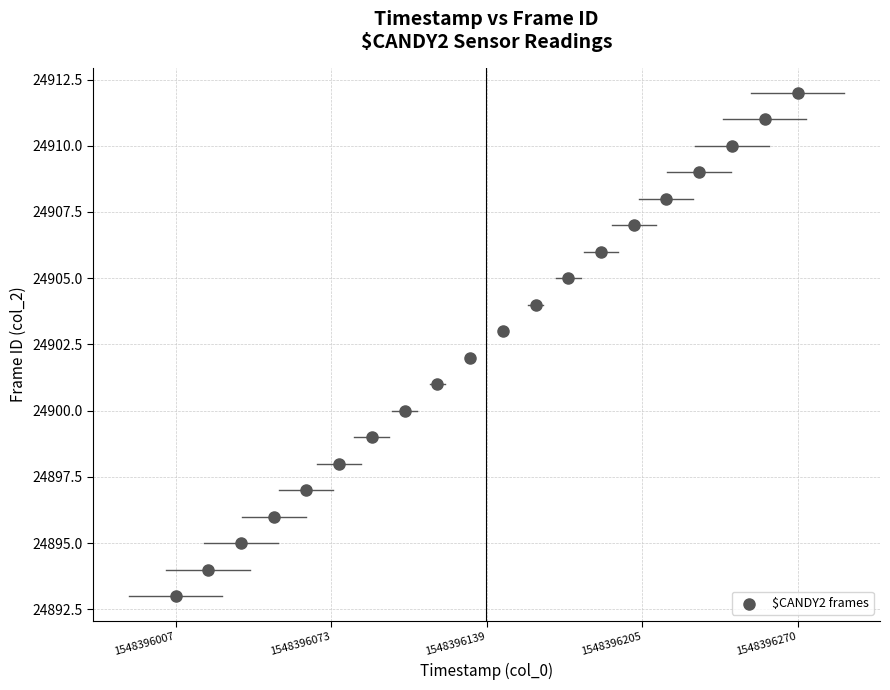

How many data points are displayed?

20